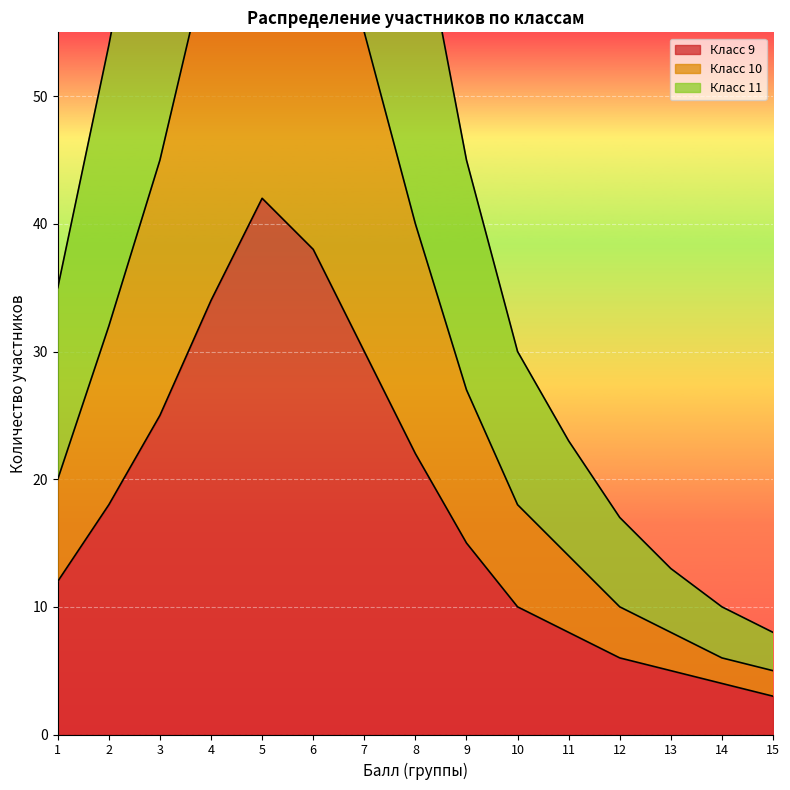

How many data points does each series have?

15